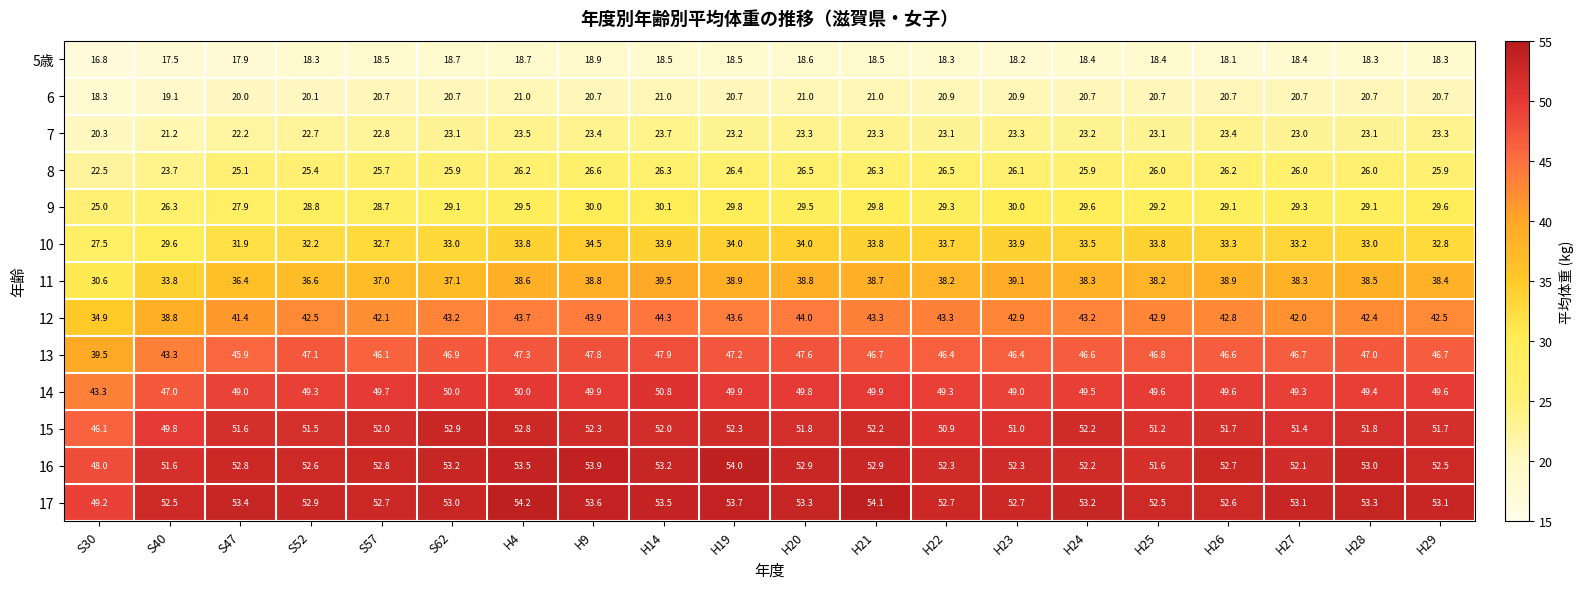

What is the difference between the maximum and second lowest values in the 8 series?

2.9